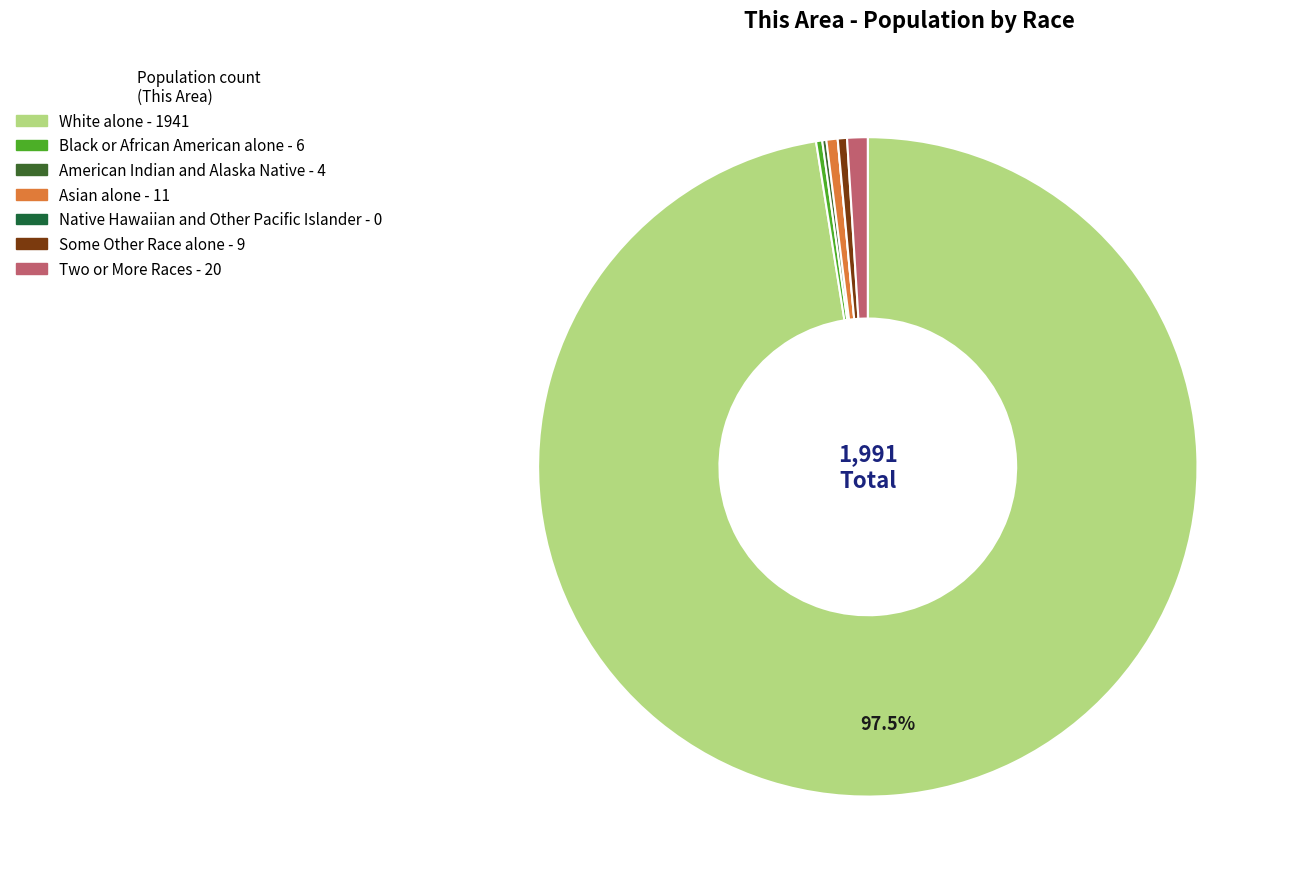

What is the largest slice in the pie chart?

White alone